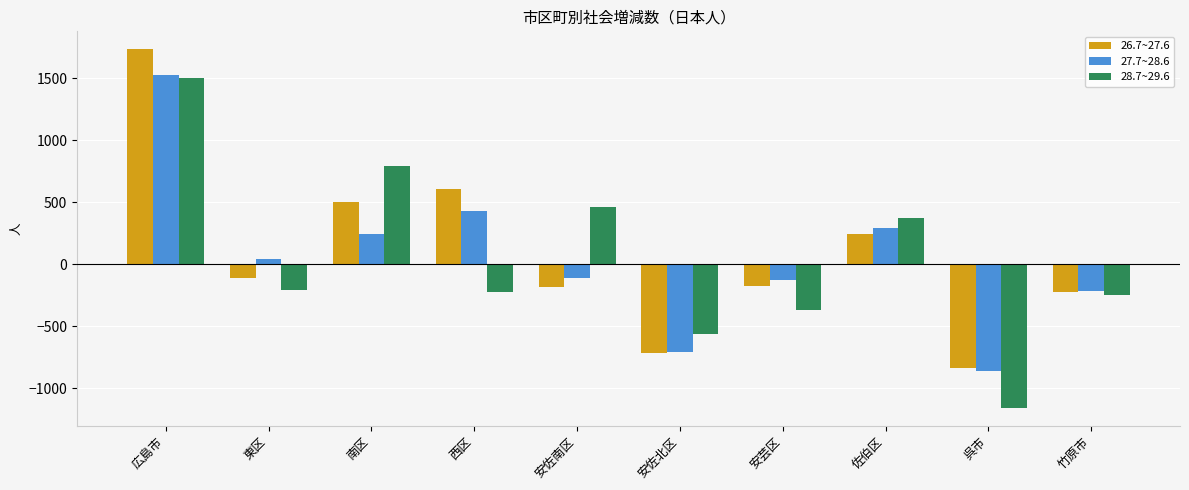

What is the difference between the 26.7~27.6 values at 南区 and 安佐北区?

1218